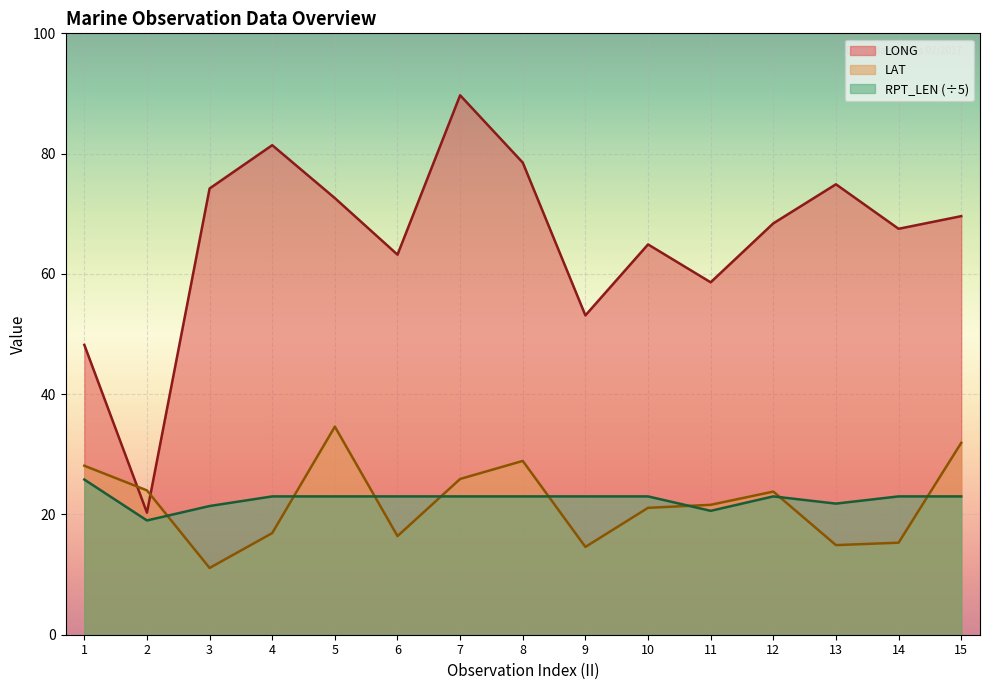

The value of RPT_LEN at 15 is 23.0. True or false?

True